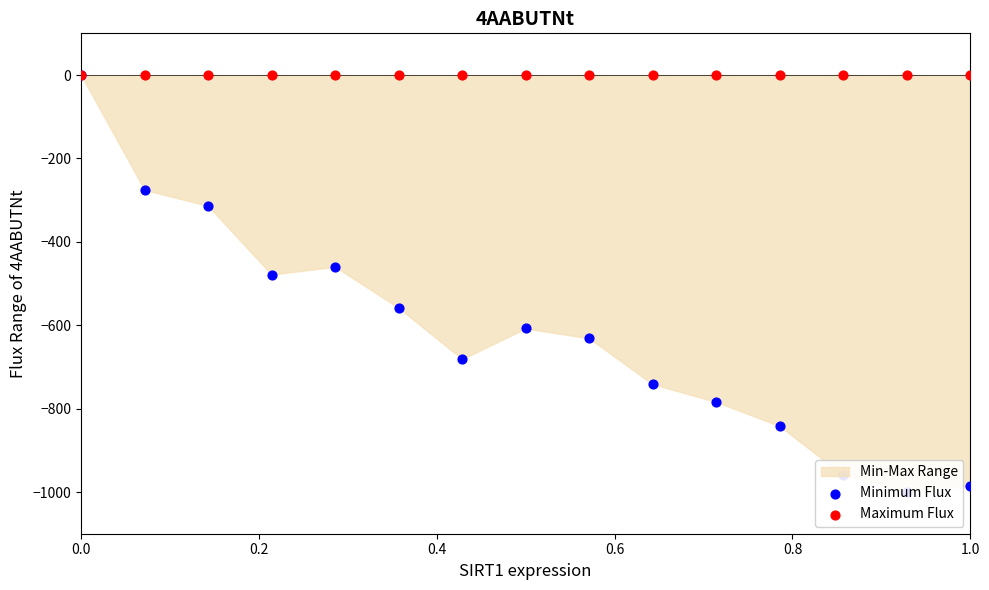

At how many categories does at least one series exceed -816?

15